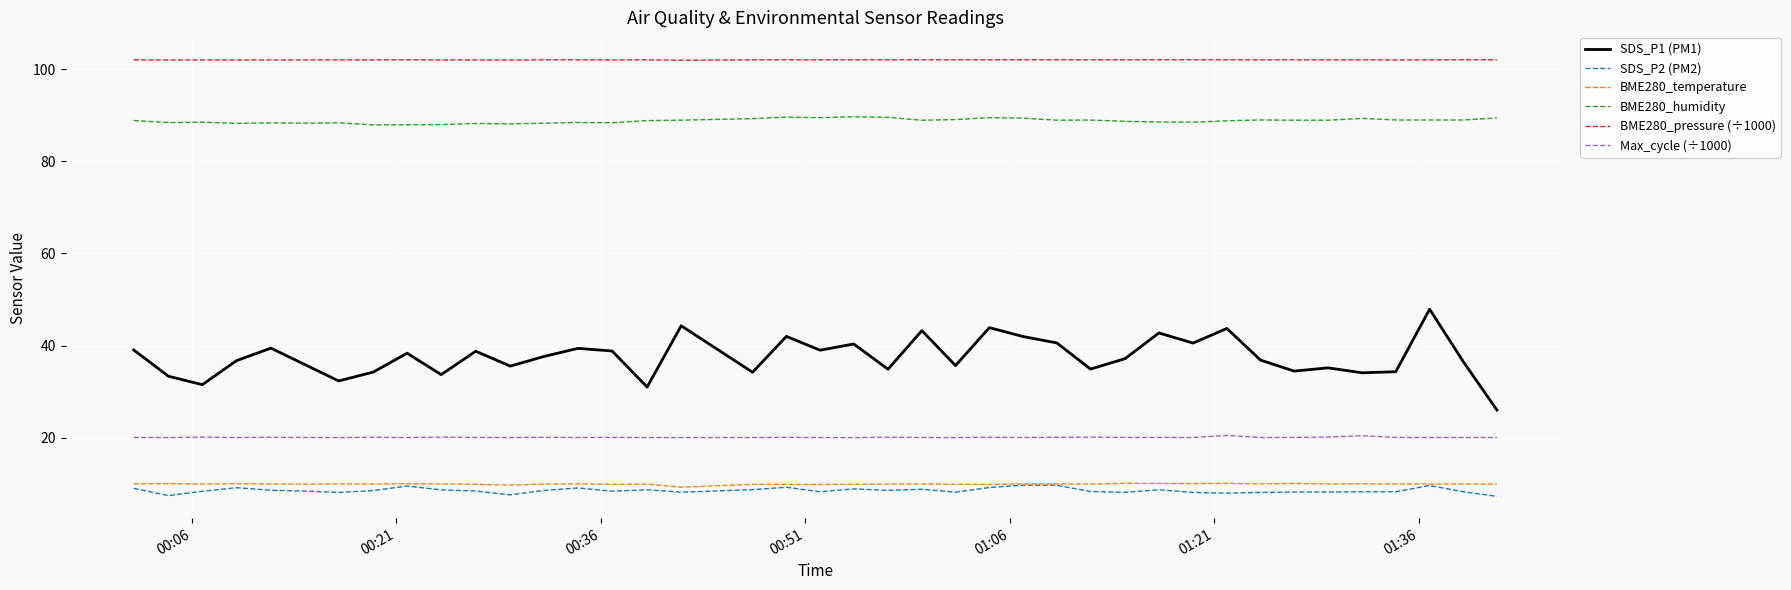

Which series has the largest total across all categories?

BME280_pressure (÷1000)